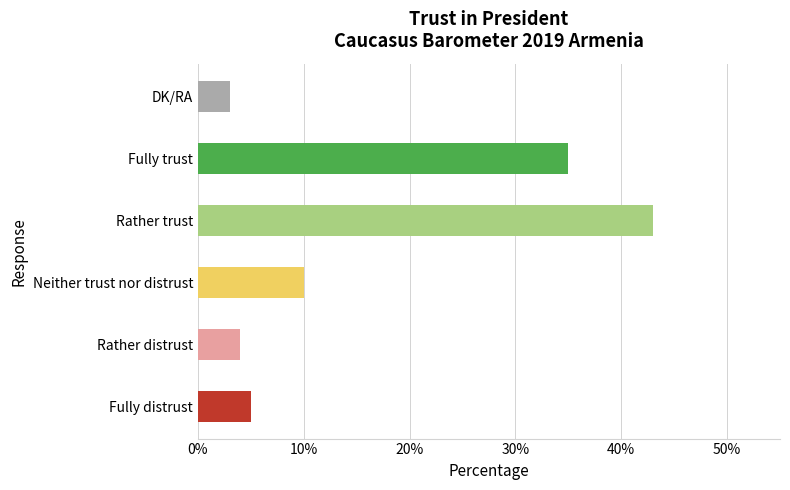

How many series are shown in this chart?

1